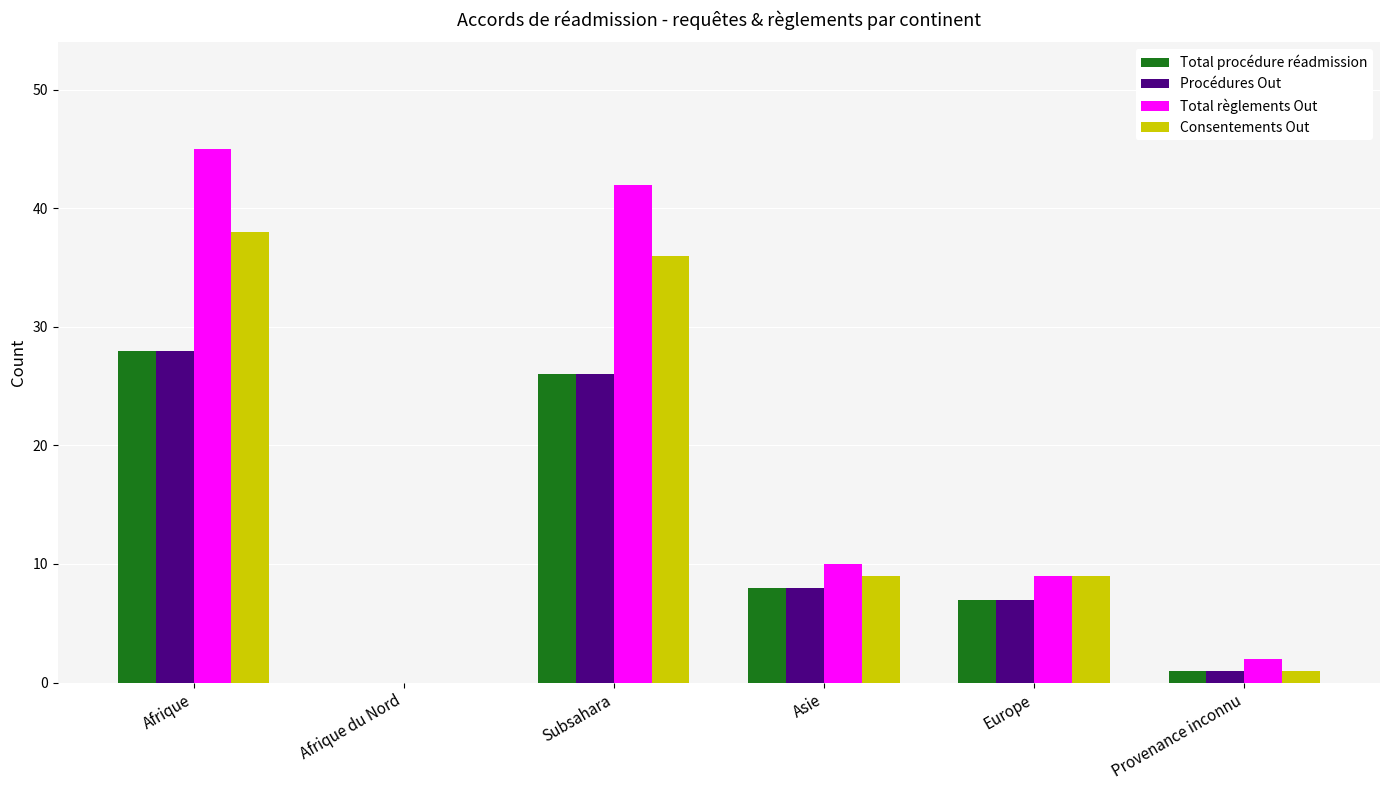

What is the total value across all series at Subsahara?

130